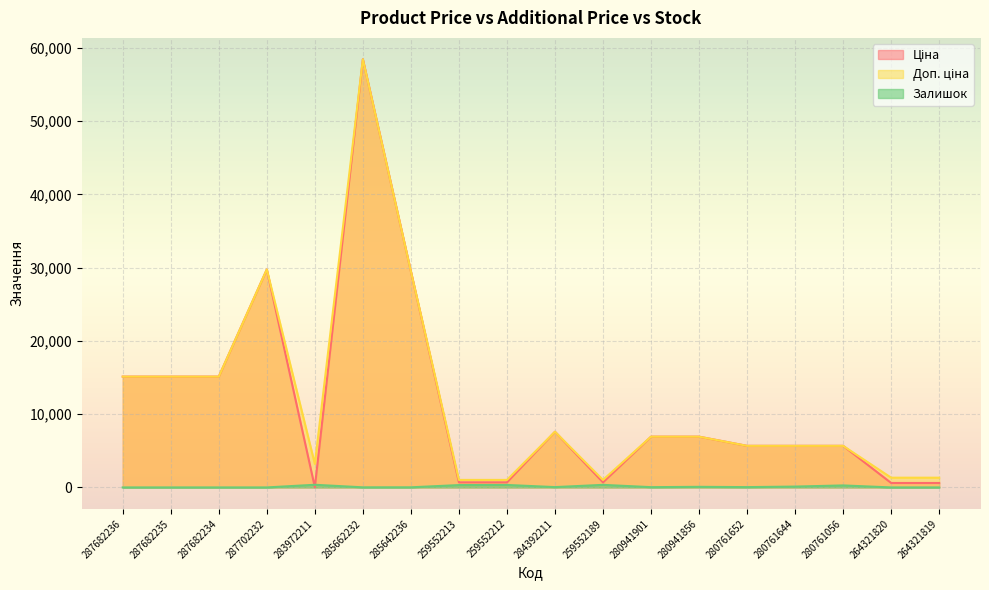

What is the value of the Залишок point at the 8th from the left?

318.0